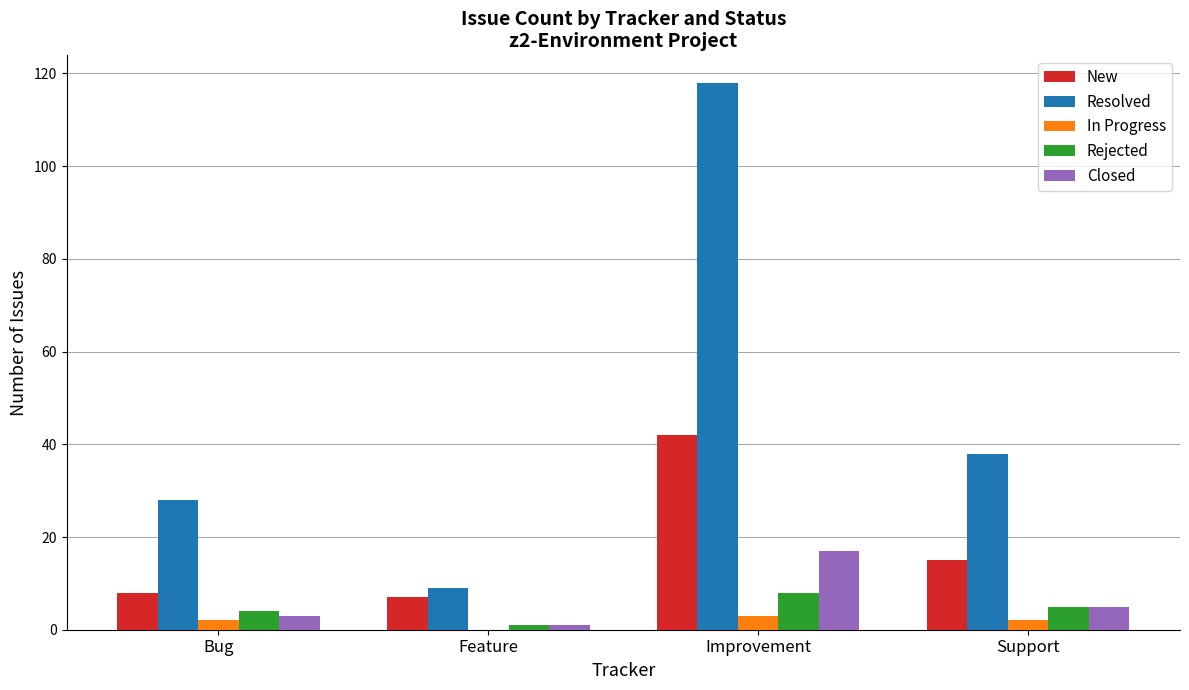

Between Bug and Improvement, which series saw the biggest shift?

Resolved